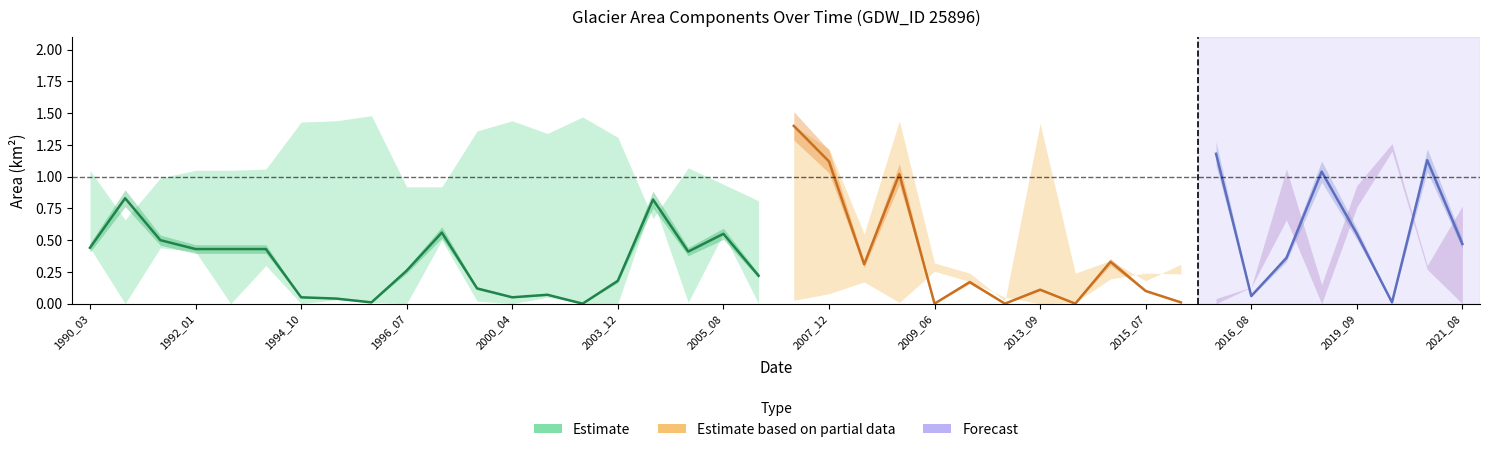

How many lines are shown in the chart?

4